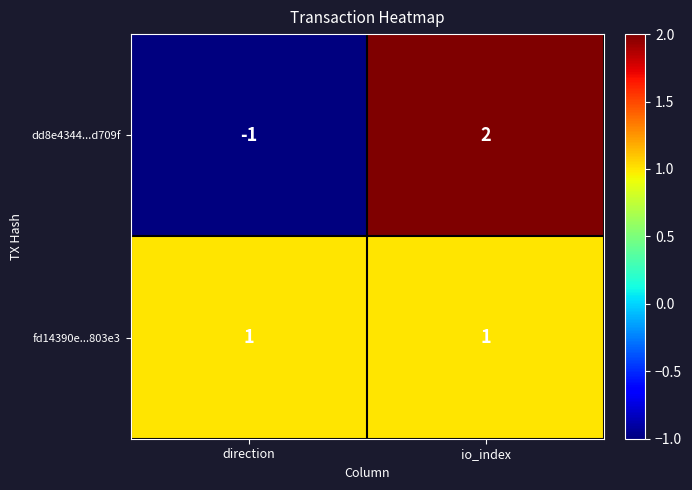

What is the smallest value displayed?

-1